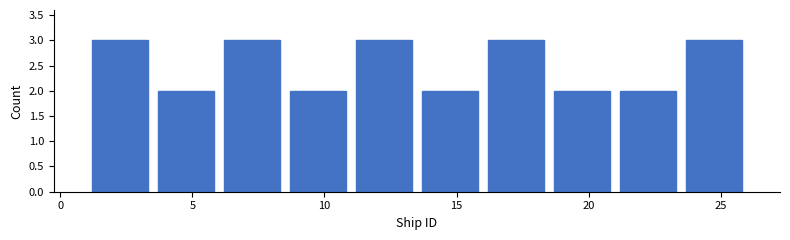

Reading left to right, transcribe this chart: for each bar, give the range it covers on the x-axis and its height. The values are not printed on the chart, so give them approximately, as read against the axis.

1.0 to 3.5: 3
3.5 to 6.0: 2
6.0 to 8.5: 3
8.5 to 11.0: 2
11.0 to 13.5: 3
13.5 to 16.0: 2
16.0 to 18.5: 3
18.5 to 21.0: 2
21.0 to 23.5: 2
23.5 to 26.0: 3